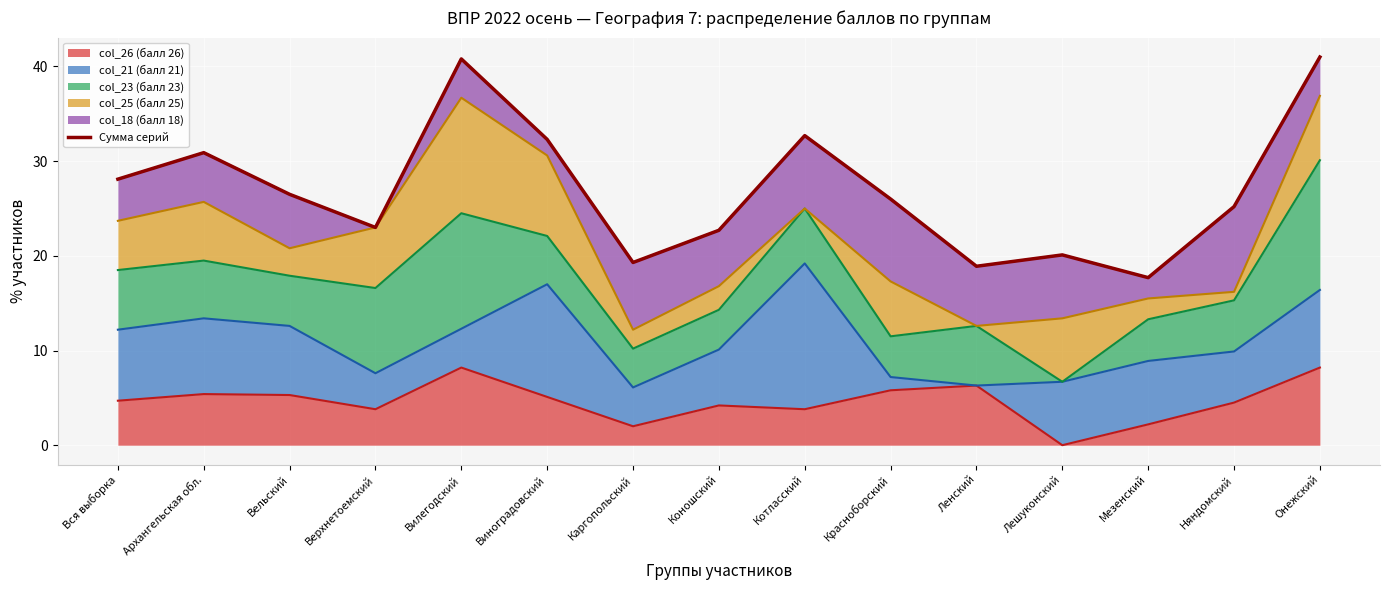

What is the sum of all values?

405.2